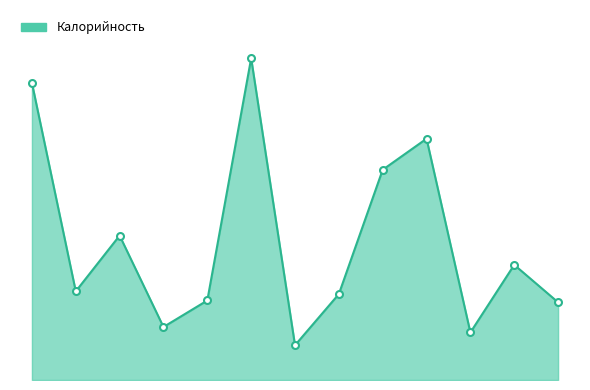

Rank the categories by value from highest to lowest.

ромовая баба, каша манная, пюре гороховое, тефтели из говядины, батон, хлеб пшеничный, какао Хрутка, суп картофельный, яйца вареные, хлеб ржаной, сыр, напиток из ягод, чай с сахаром